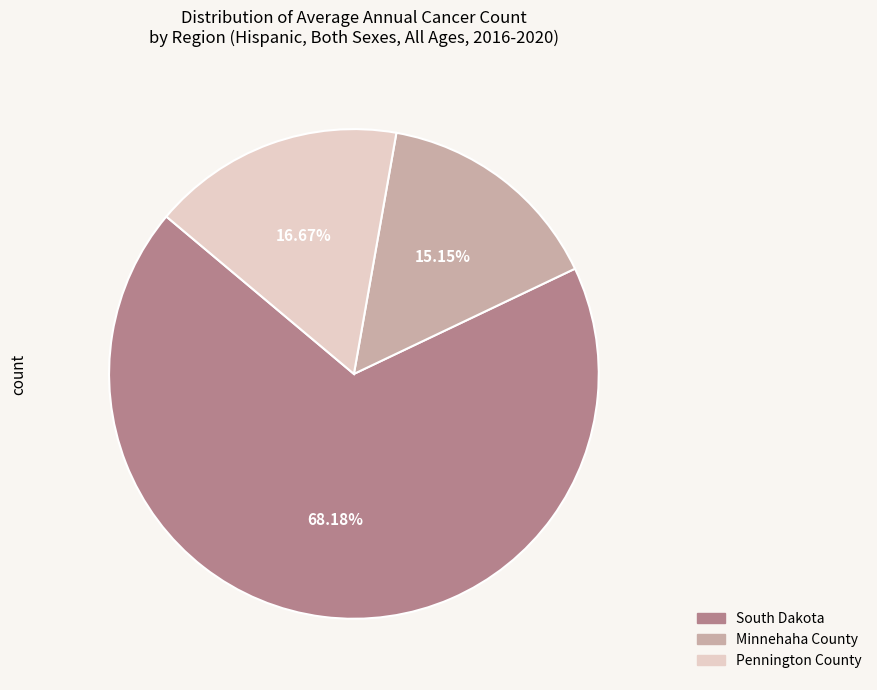

Approximately how many times larger is the value at Pennington County compared to Minnehaha County?

1.1